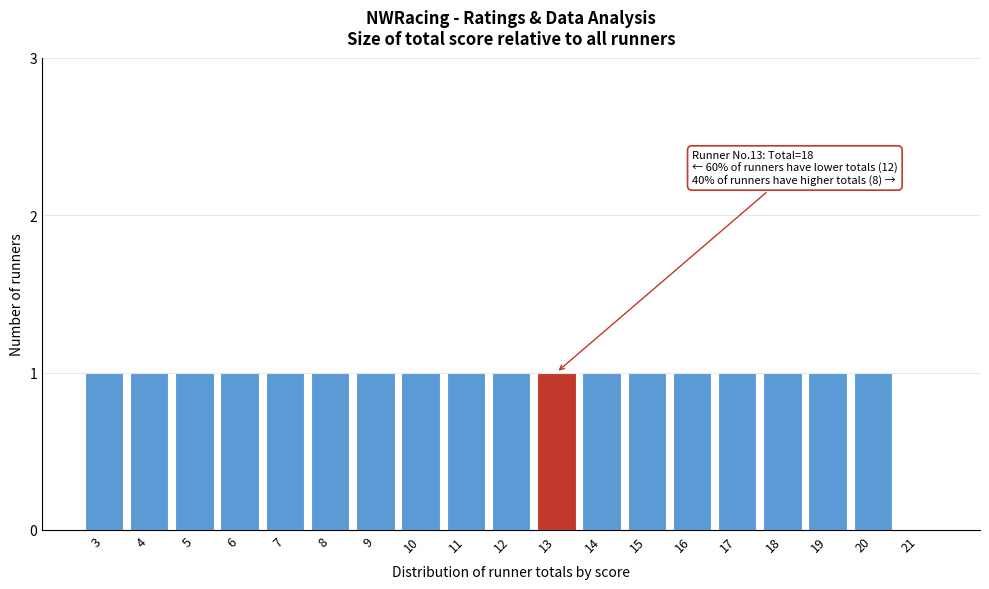

Reading right to left, transcribe all the data shown in this chart.

21=0	20=1	19=1	18=1	17=1	16=1	15=1	14=1	13=1	12=1	11=1	10=1	9=1	8=1	7=1	6=1	5=1	4=1	3=1